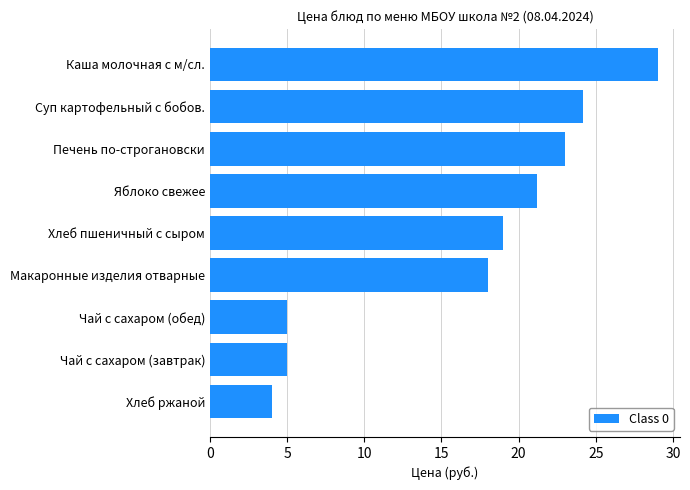

Approximately how many times larger is the value at Макаронные изделия отварные compared to Чай с сахаром (завтрак)?

3.6